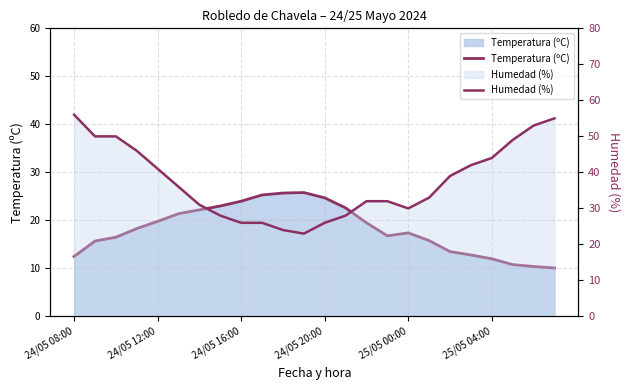

Rank the series by their maximum value, from lowest to highest.

Temperatura (ºC), Humedad (%)